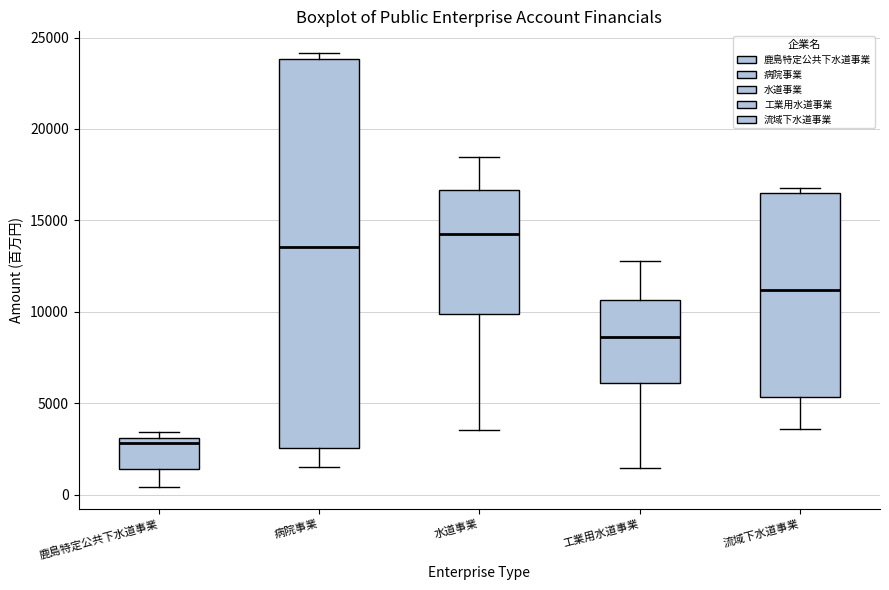

Reading left to right, transcribe this box plot: for each box, give where its median line is, the range the box spans, and where its two whiskers end, as read against the y-axis. The values are not printed on the chart, so give them approximately, as read against the axis.

鹿島特定公共下水道事業: median 3000 (just below the box's upper edge), box 1500 to 3000, whiskers 500 to 3500
病院事業: median 13500, box 2500 to 24000, whiskers 1500 to 24000 (just above the box's upper edge)
水道事業: median 14500, box 10000 to 16500, whiskers 3500 to 18500
工業用水道事業: median 8500, box 6000 to 10500, whiskers 1500 to 13000
流域下水道事業: median 11000, box 5500 to 16500, whiskers 3500 to 17000